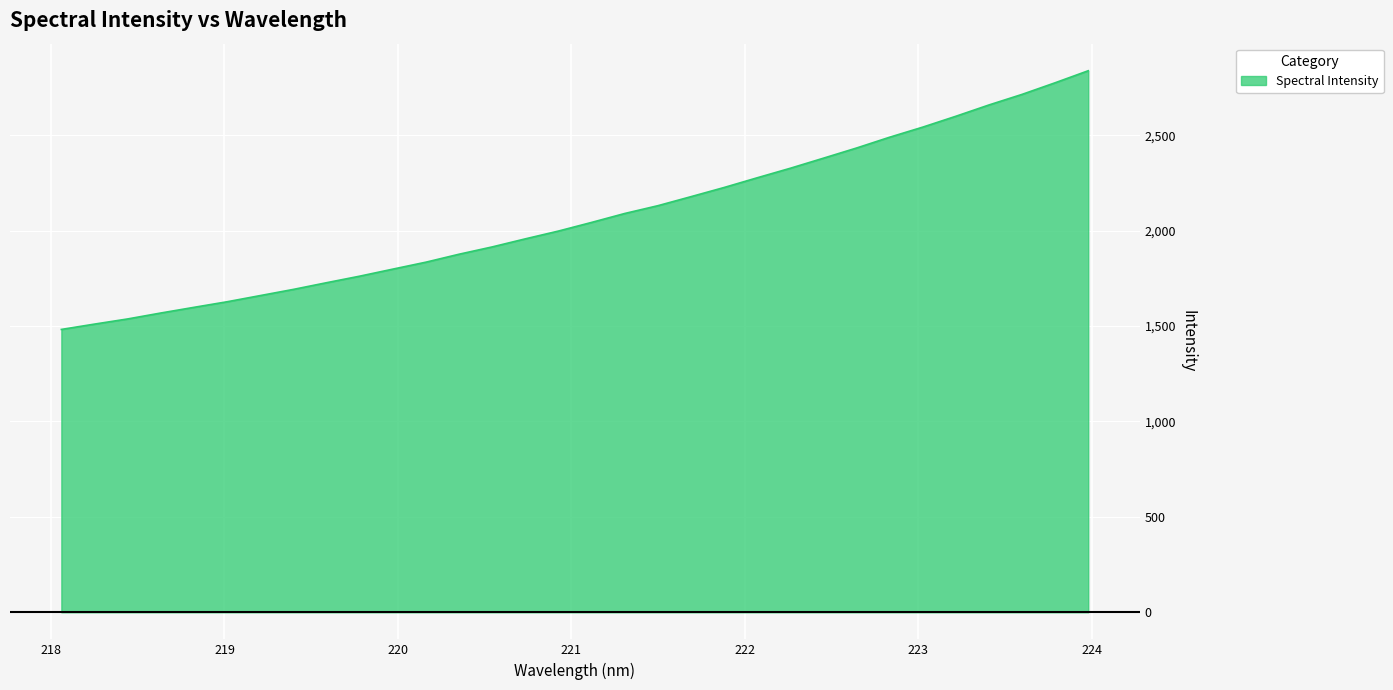

How many distinct data groups are displayed?

1